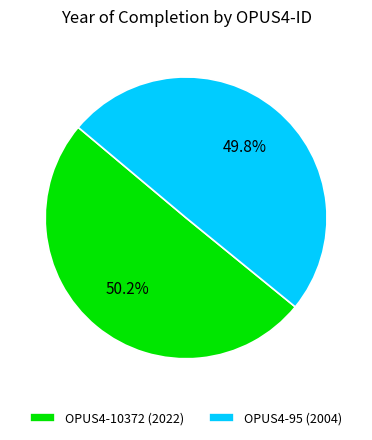

Is the sum of OPUS4-95 and OPUS4-10372 greater than half?

Yes